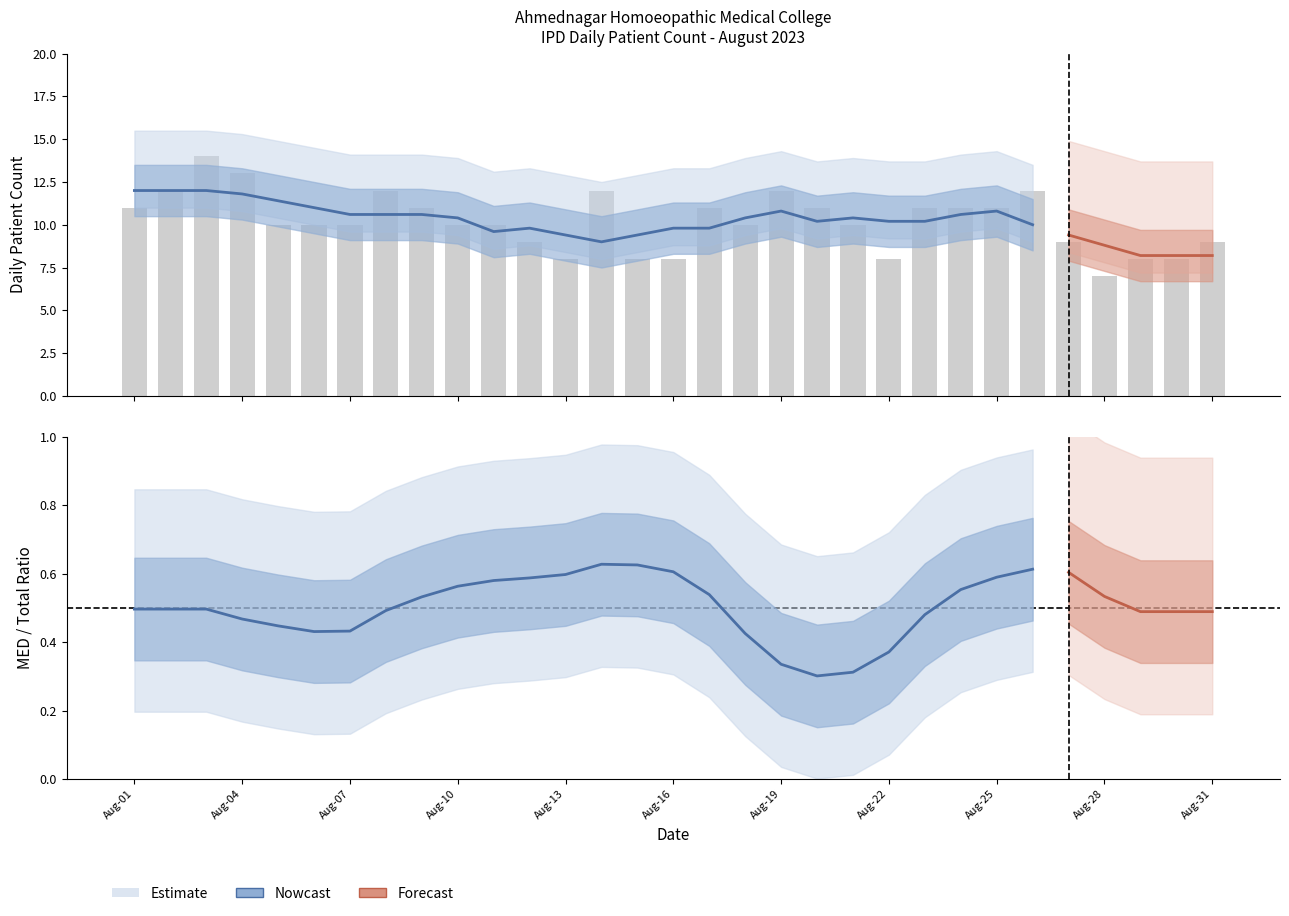

How many GRAND_TOTAL values are between 9 and 11?

17